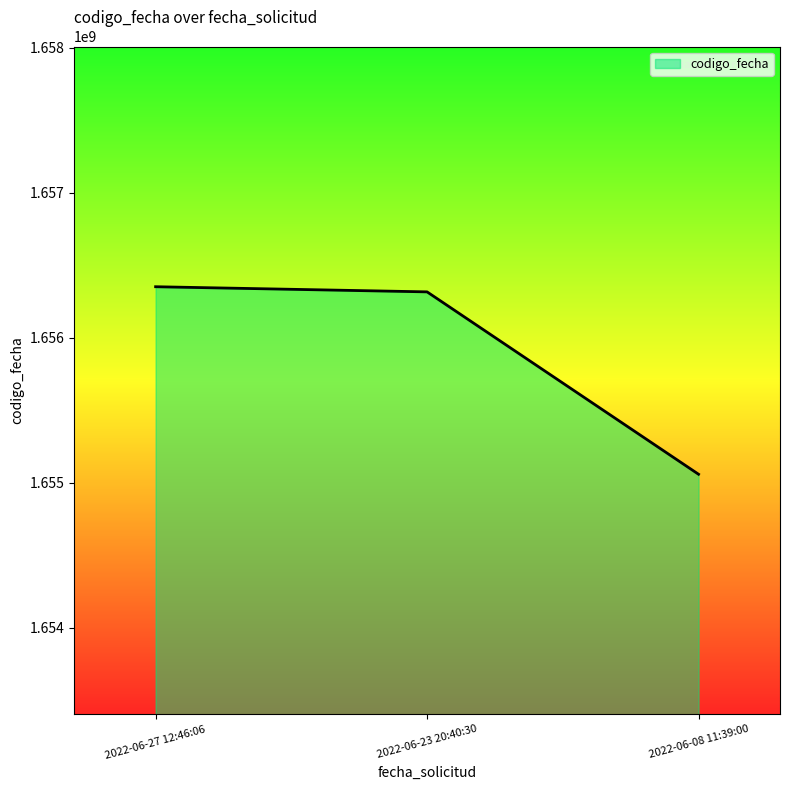

Reading left to right, transcribe all the data shown in this chart.

2022-06-27 12:46:06=1656350822	2022-06-23 20:40:30=1656315346	2022-06-08 11:39:00=1655057785